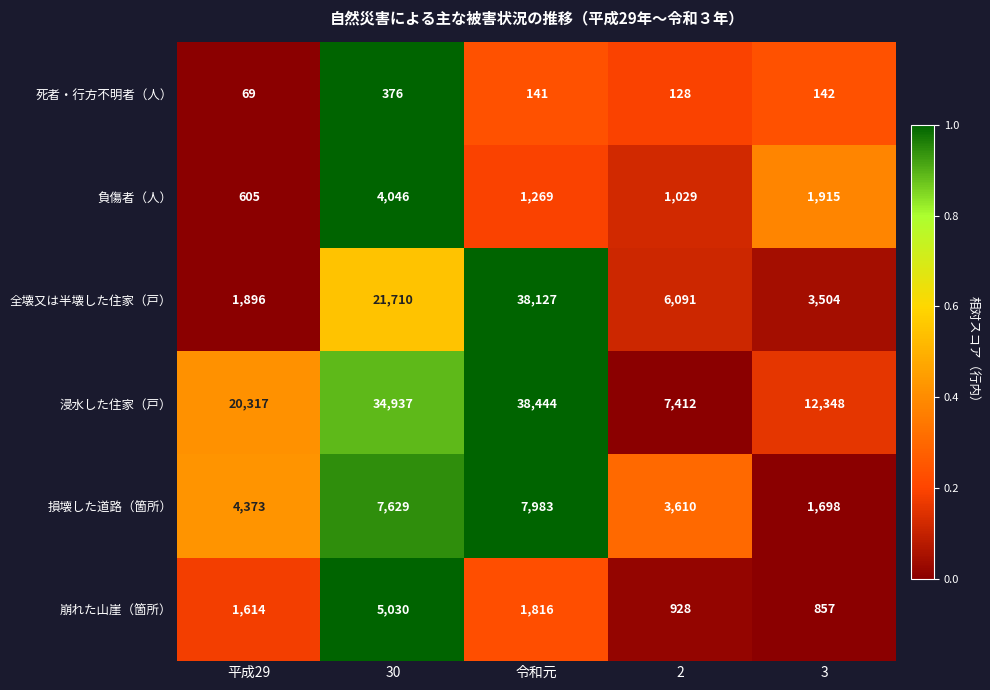

Is it true that 崩れた山崖（箇所） equals 1614 at 平成29?

True